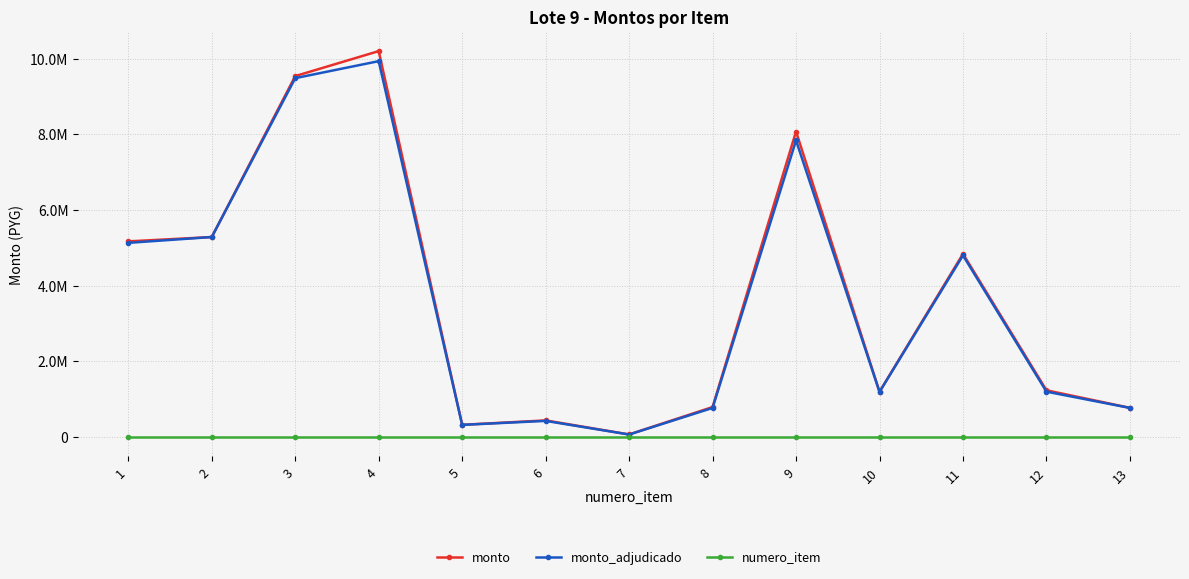

How many interior local valleys does the monto series have?

3